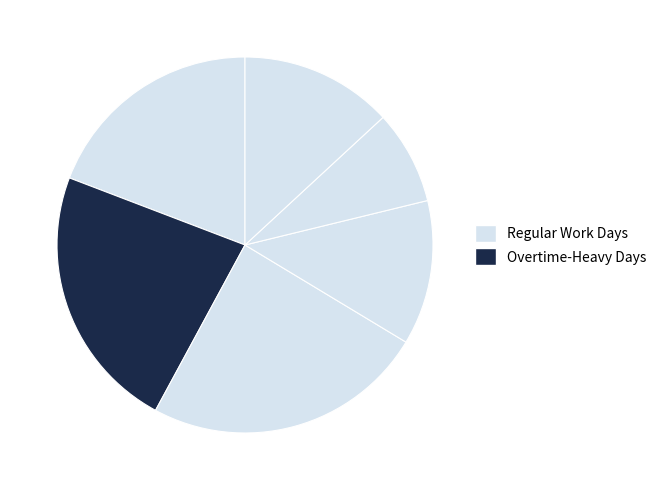

Count the number of slices in the pie.

6